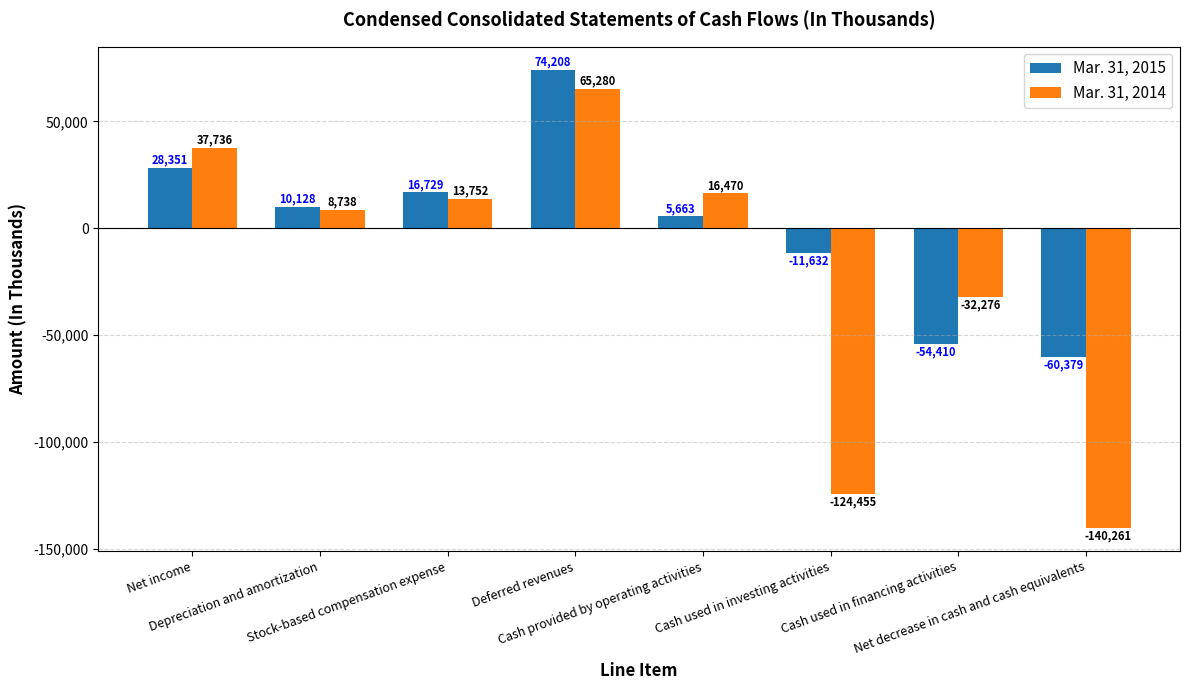

What is the minimum value for Mar. 31, 2014?

-140261